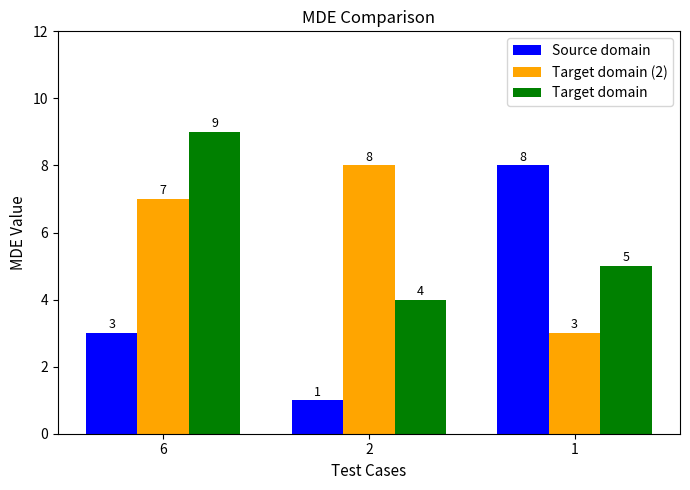

At which category is the sum across all series the highest?

6